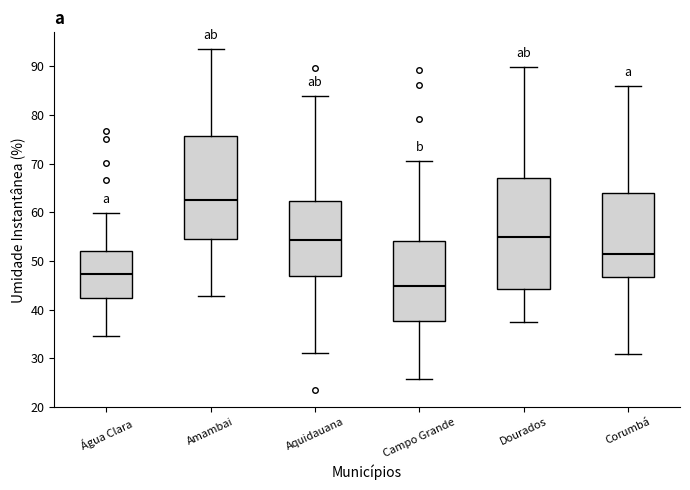

Reading left to right, read every box against the y-axis: the position of its median line, the range the box covers, and the ends of its whiskers. The values are not printed on the chart, so give them approximately, as read against the axis.

Água Clara: median 47, box 42 to 52, whiskers 35 to 60
Amambai: median 63, box 55 to 76, whiskers 43 to 94
Aquidauana: median 54, box 47 to 62, whiskers 31 to 84
Campo Grande: median 45, box 38 to 54, whiskers 26 to 71
Dourados: median 55, box 44 to 67, whiskers 38 to 90
Corumbá: median 51, box 47 to 64, whiskers 31 to 86